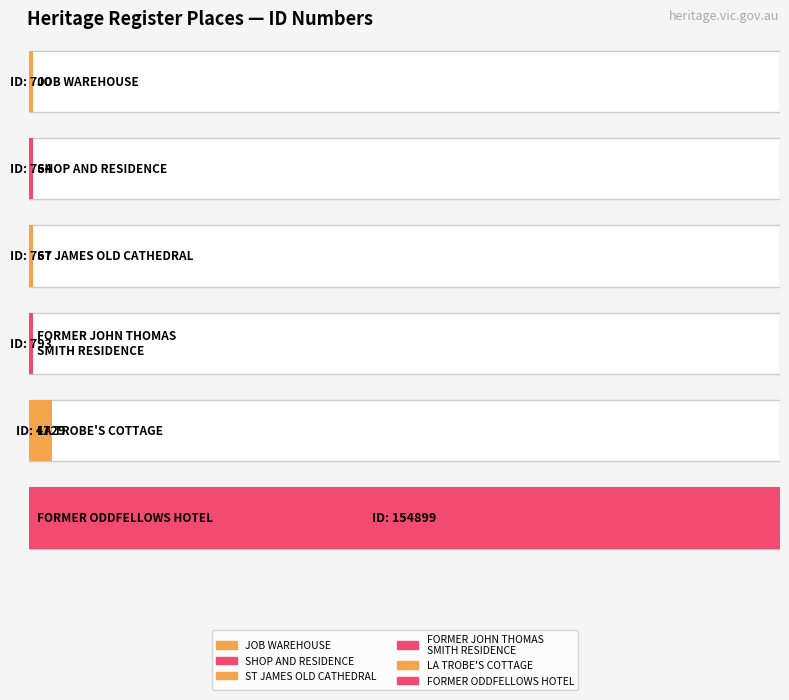

Reading left to right, transcribe all the data shown in this chart.

JOB WAREHOUSE=700	SHOP AND RESIDENCE=764	ST JAMES OLD CATHEDRAL=767	FORMER JOHN THOMAS
SMITH RESIDENCE=793	LA TROBE'S COTTAGE=4729	FORMER ODDFELLOWS HOTEL=154899